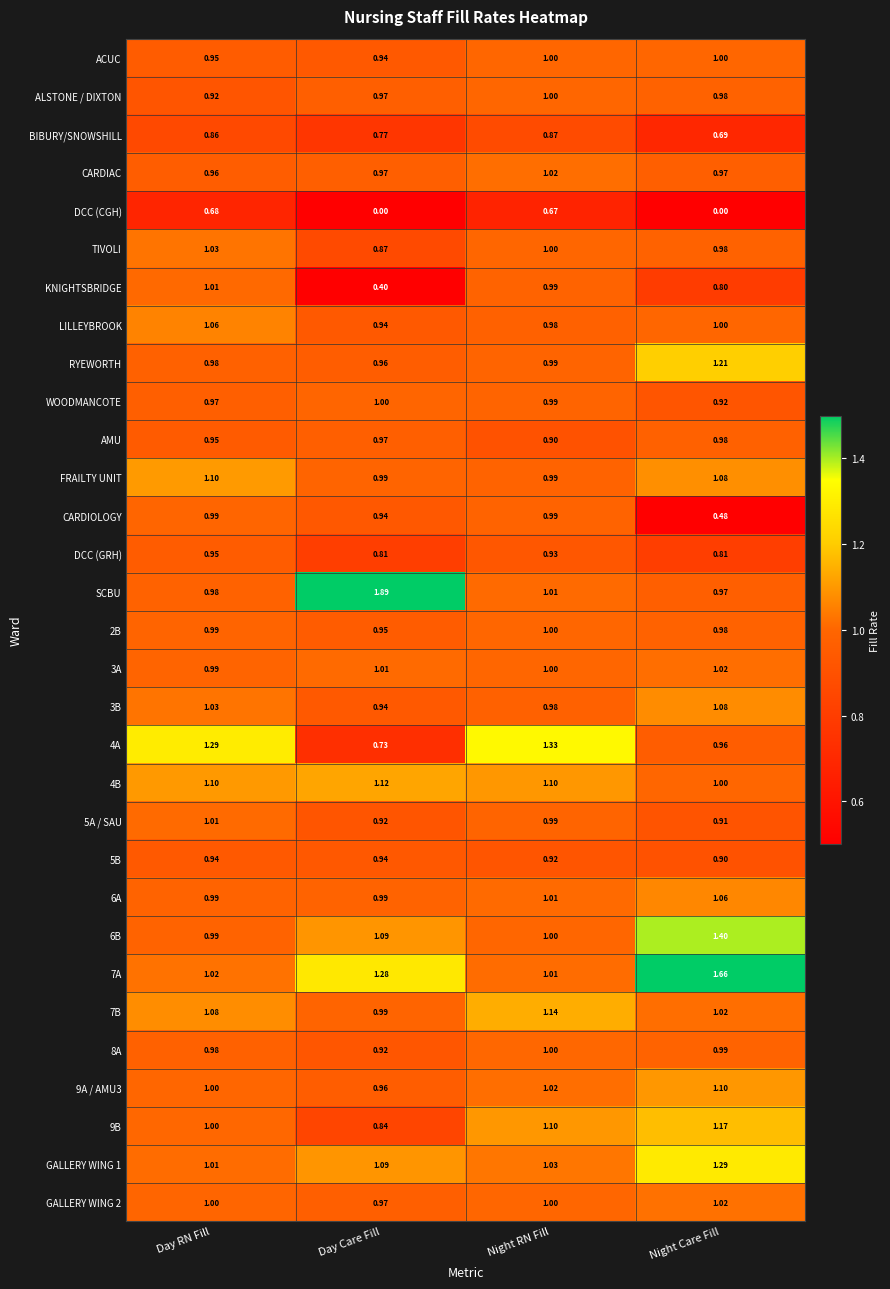

Which series changed the most between Day RN Fill and Night RN Fill?

FRAILTY UNIT